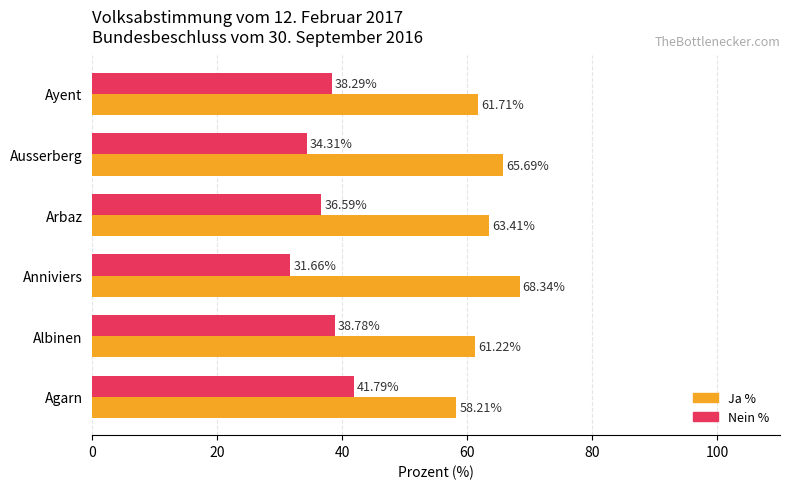

What is the spread (max minus min) of values at Albinen?

22.4